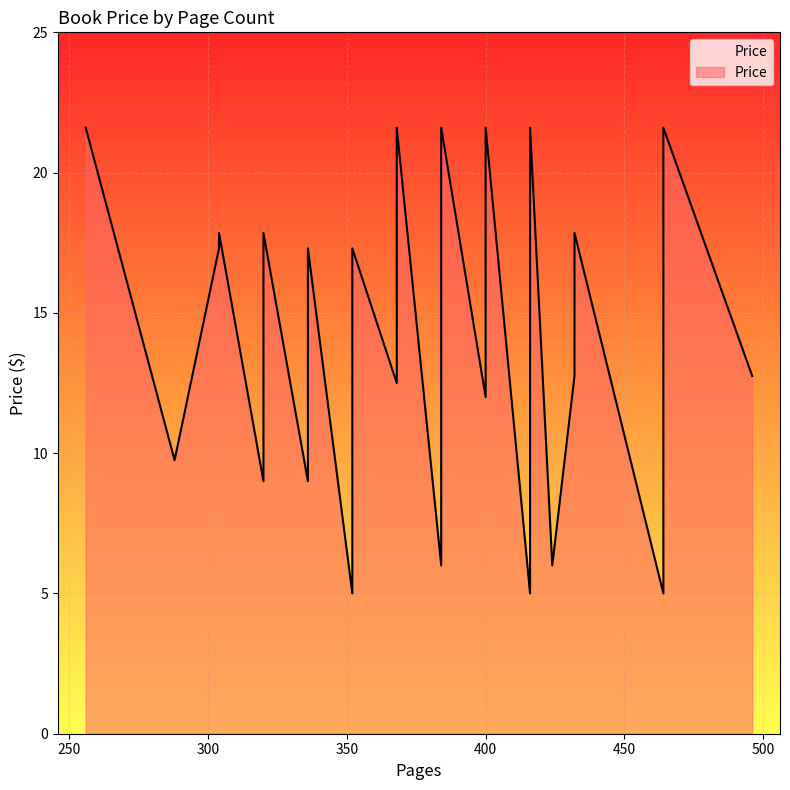

Rank the categories by value from lowest to highest.

464, 352, 416, 384, 384, 424, 384, 384, 320, 336, 288, 336, 400, 336, 368, 432, 496, 416, 384, 336, 352, 432, 304, 400, 368, 384, 384, 304, 432, 320, 416, 368, 400, 384, 416, 384, 384, 256, 368, 464